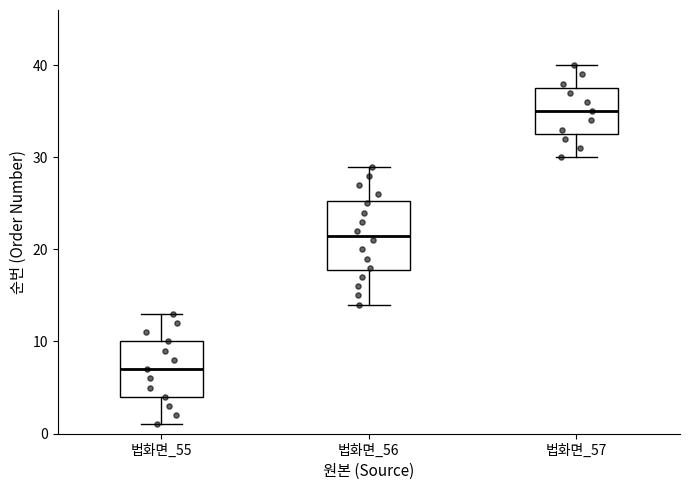

Which box's median line is the lowest?

법화면_55